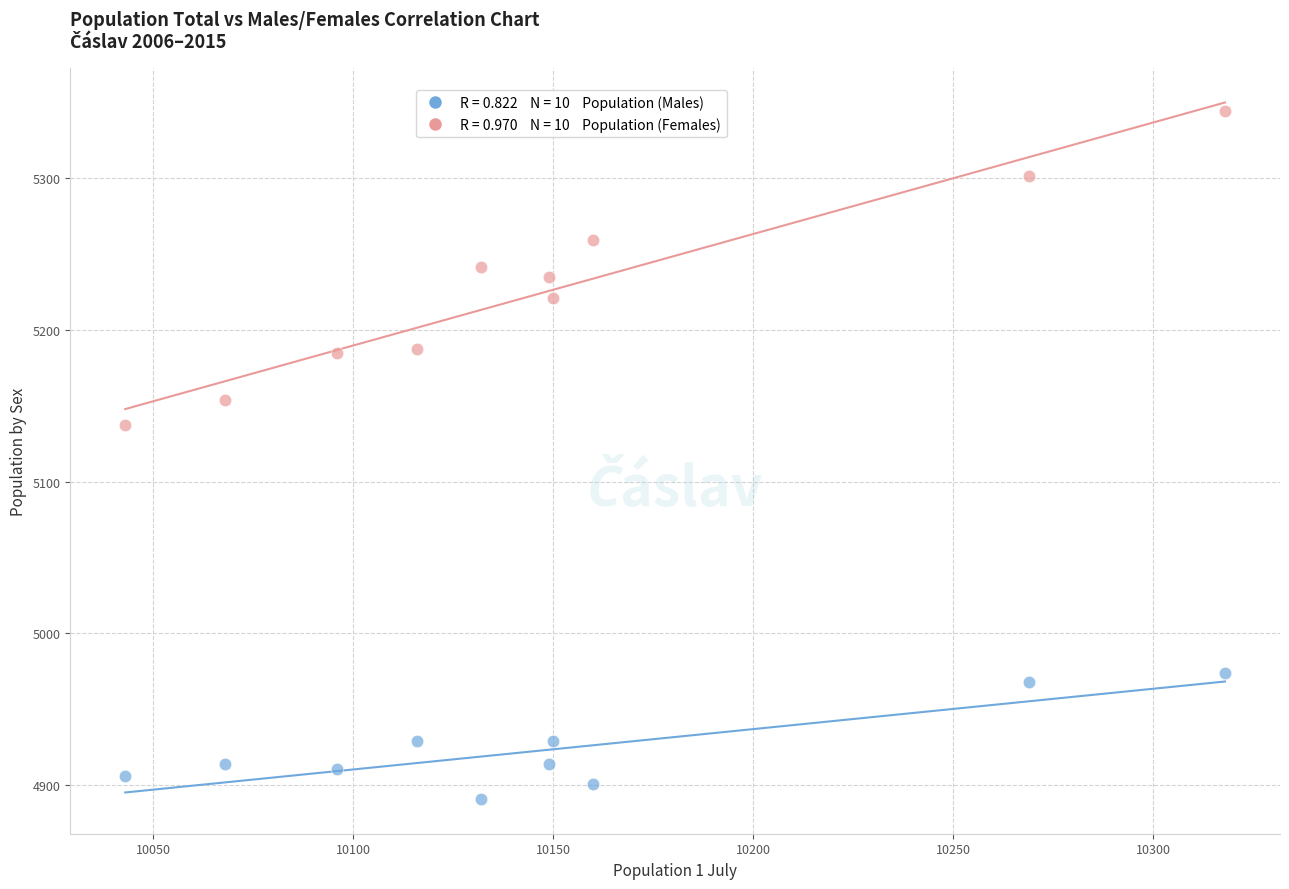

Across all data points, what is the range of X values (max minus min)?

275